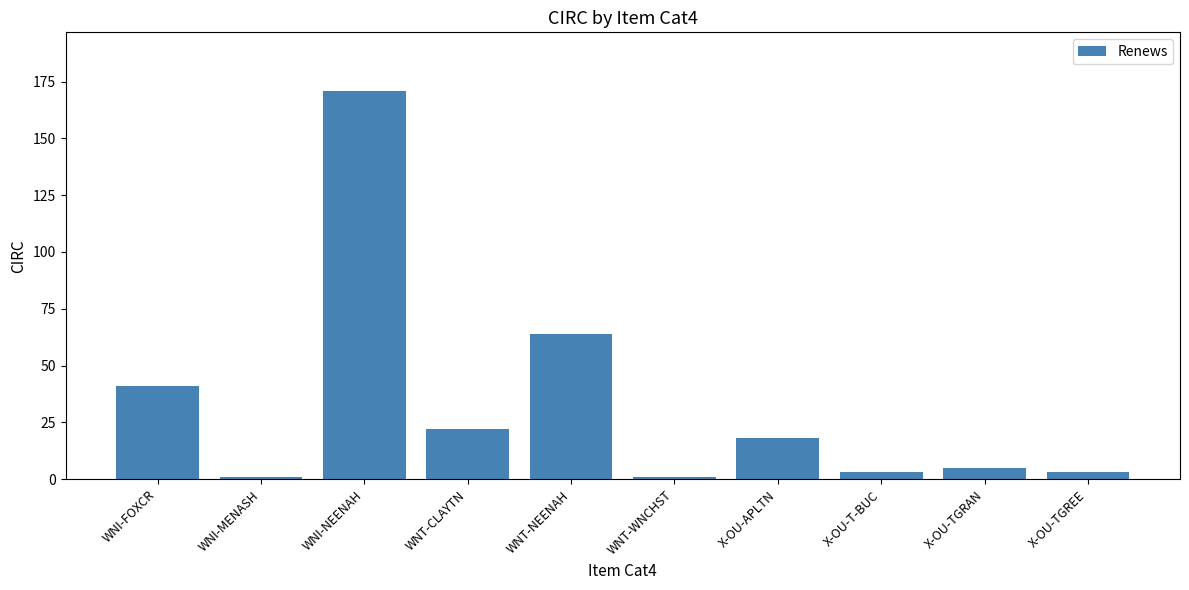

Reading left to right, list all the values displayed in this chart.

WNI-FOXCR=41	WNI-MENASH=1	WNI-NEENAH=171	WNT-CLAYTN=22	WNT-NEENAH=64	WNT-WNCHST=1	X-OU-APLTN=18	X-OU-T-BUC=3	X-OU-TGRAN=5	X-OU-TGREE=3